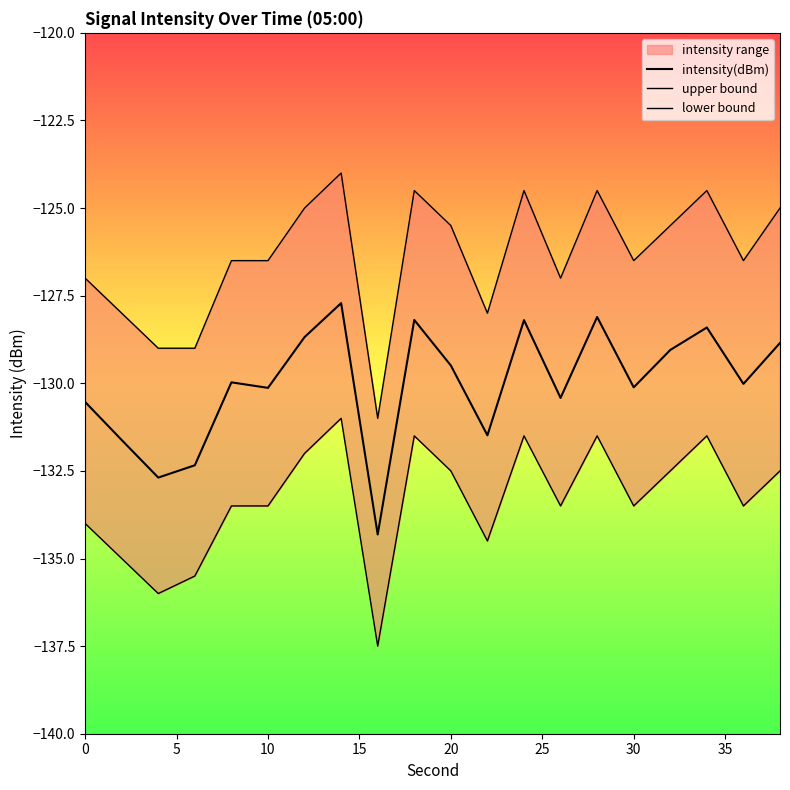

Which series changed the most between 15 and 15?

upper bound